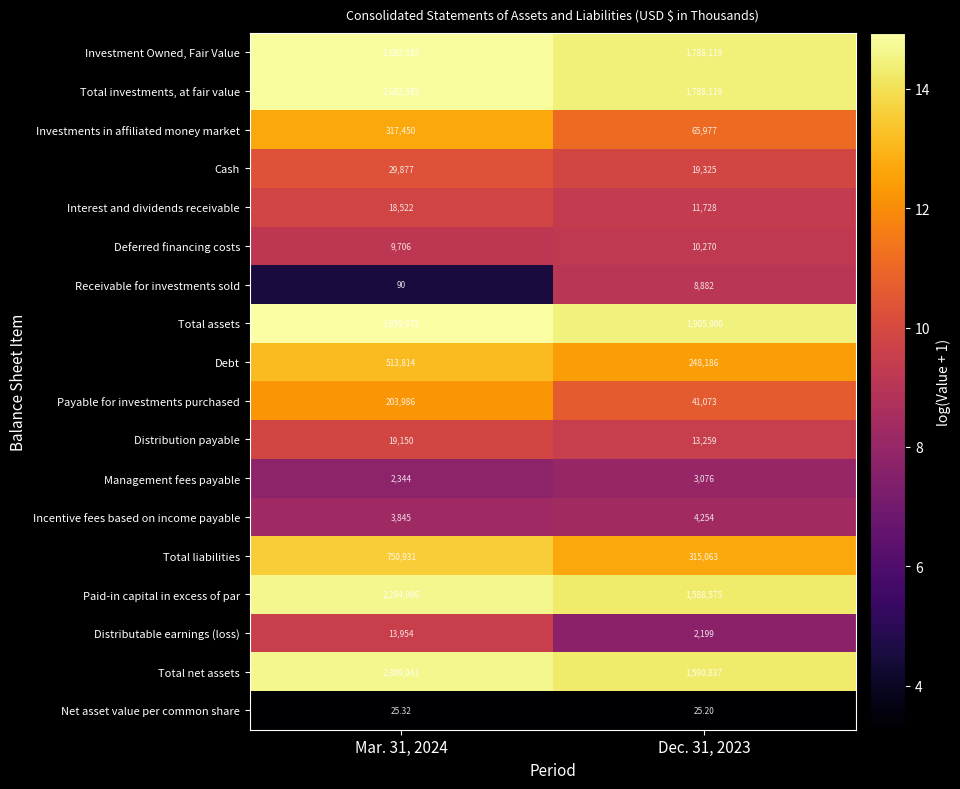

Which series has the largest total across all categories?

Total assets